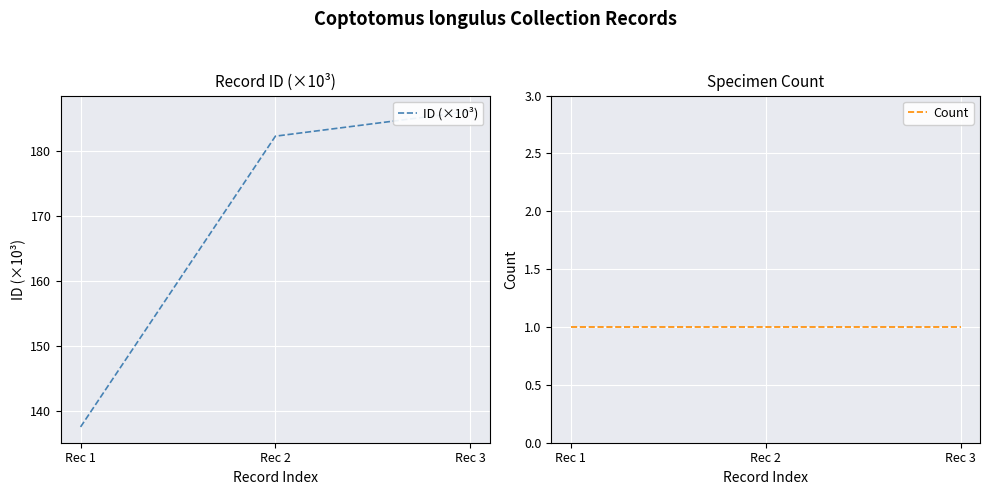

Which category has the highest value across all series?

Rec 3